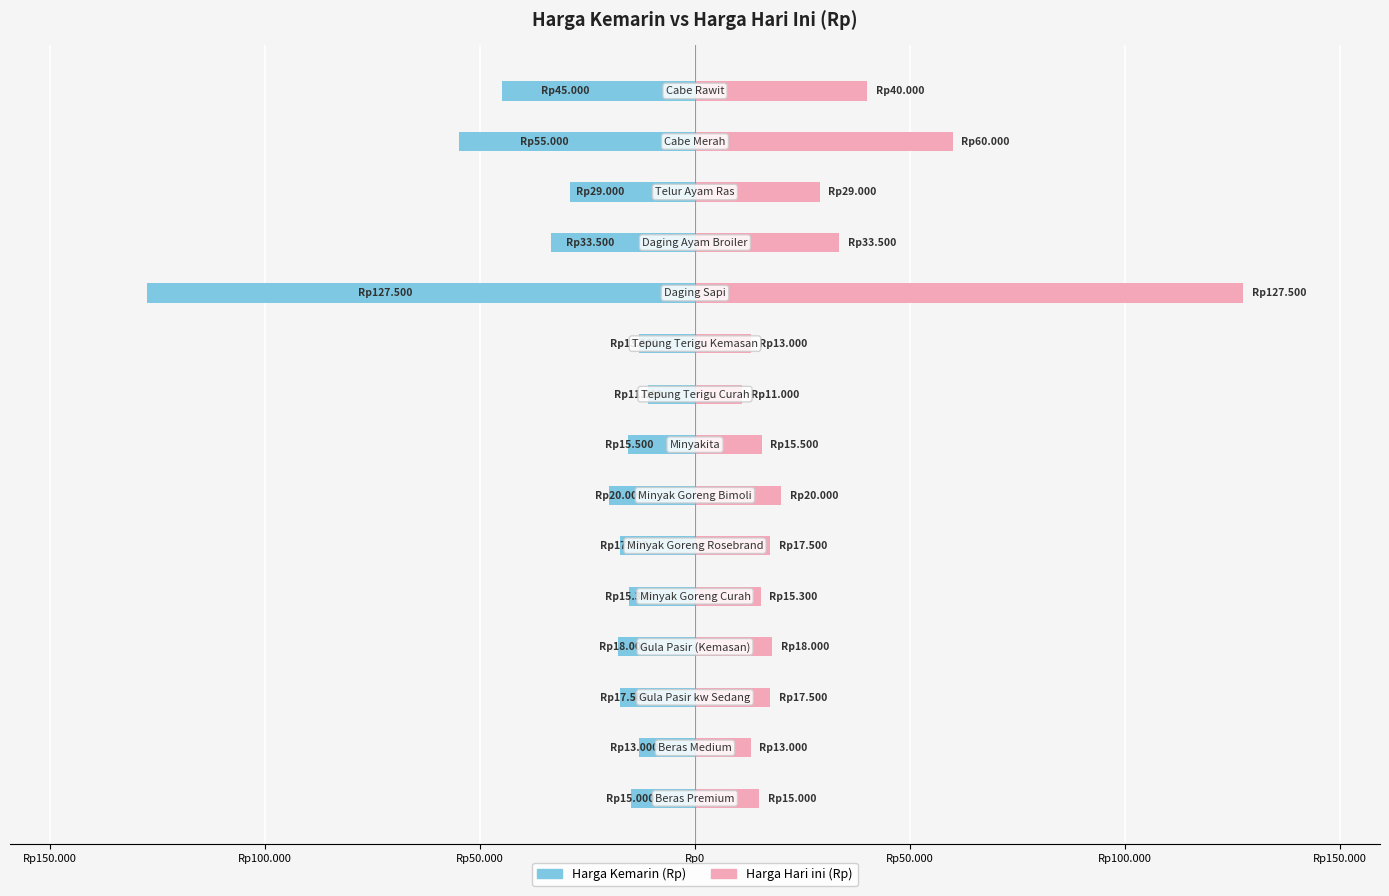

What are all the series names shown in the legend?

Harga Kemarin (Rp), Harga Hari ini (Rp)